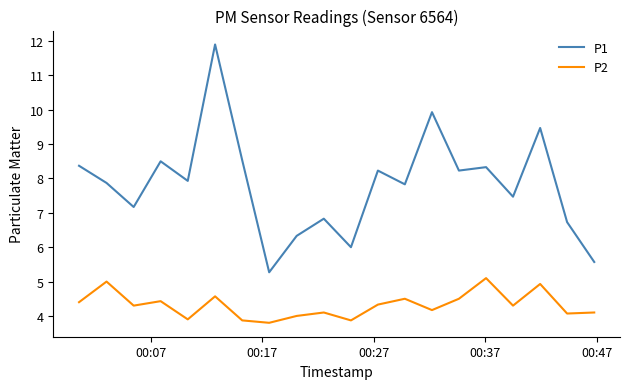

Which series has the largest total across all categories?

P1